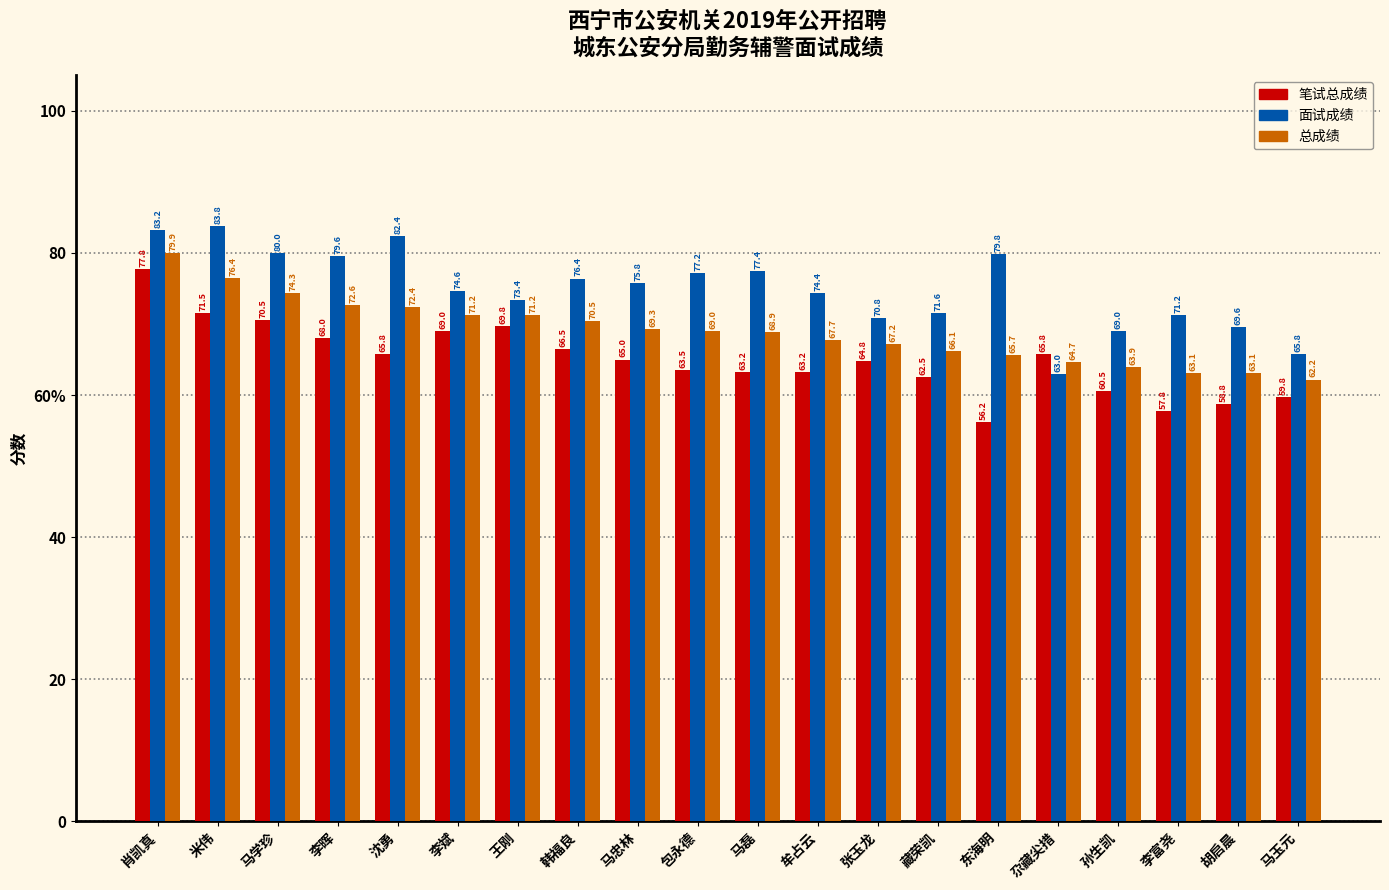

What is the minimum value for 笔试总成绩?

56.2